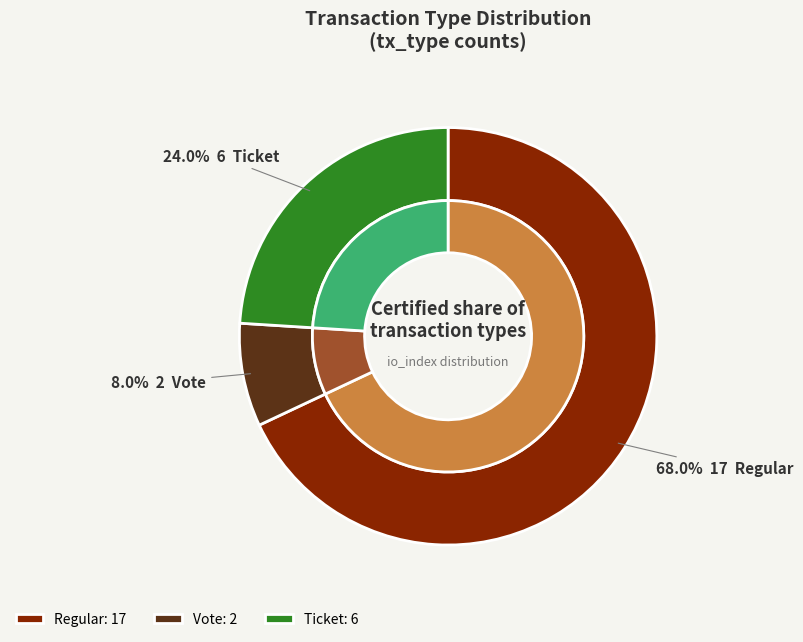

What is the largest slice in the pie chart?

Regular